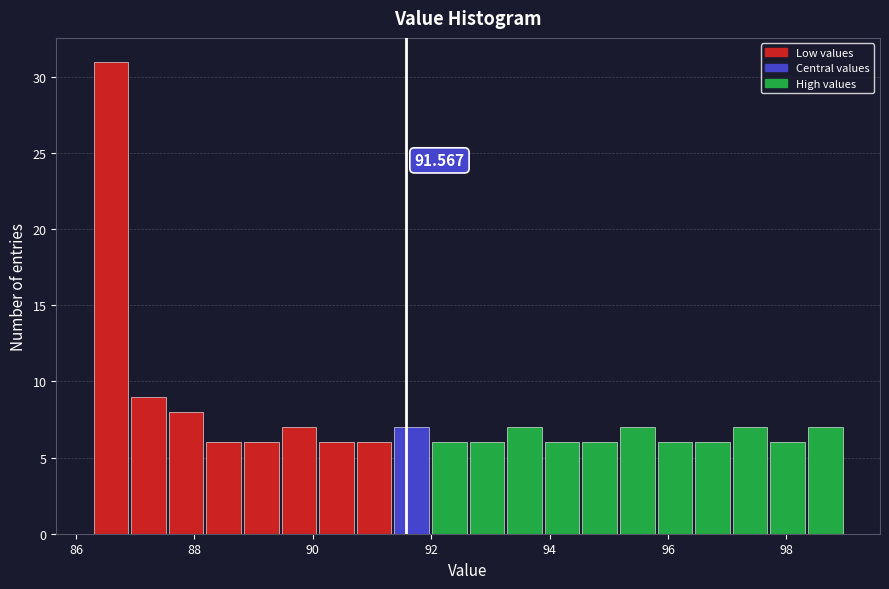

Read against the x-axis, roughly where is the centre of the tallest bar?

86.6